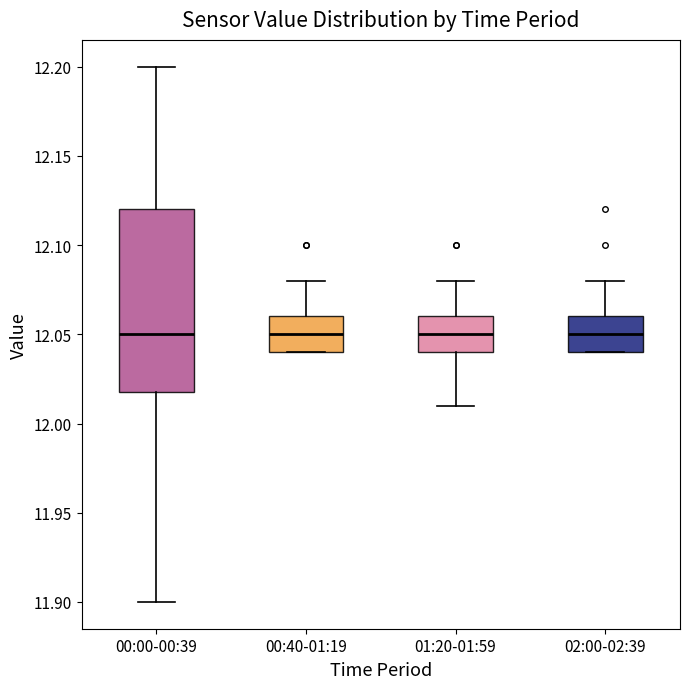

Which box is the tallest, from its lower edge to its upper edge?

00:00-00:39